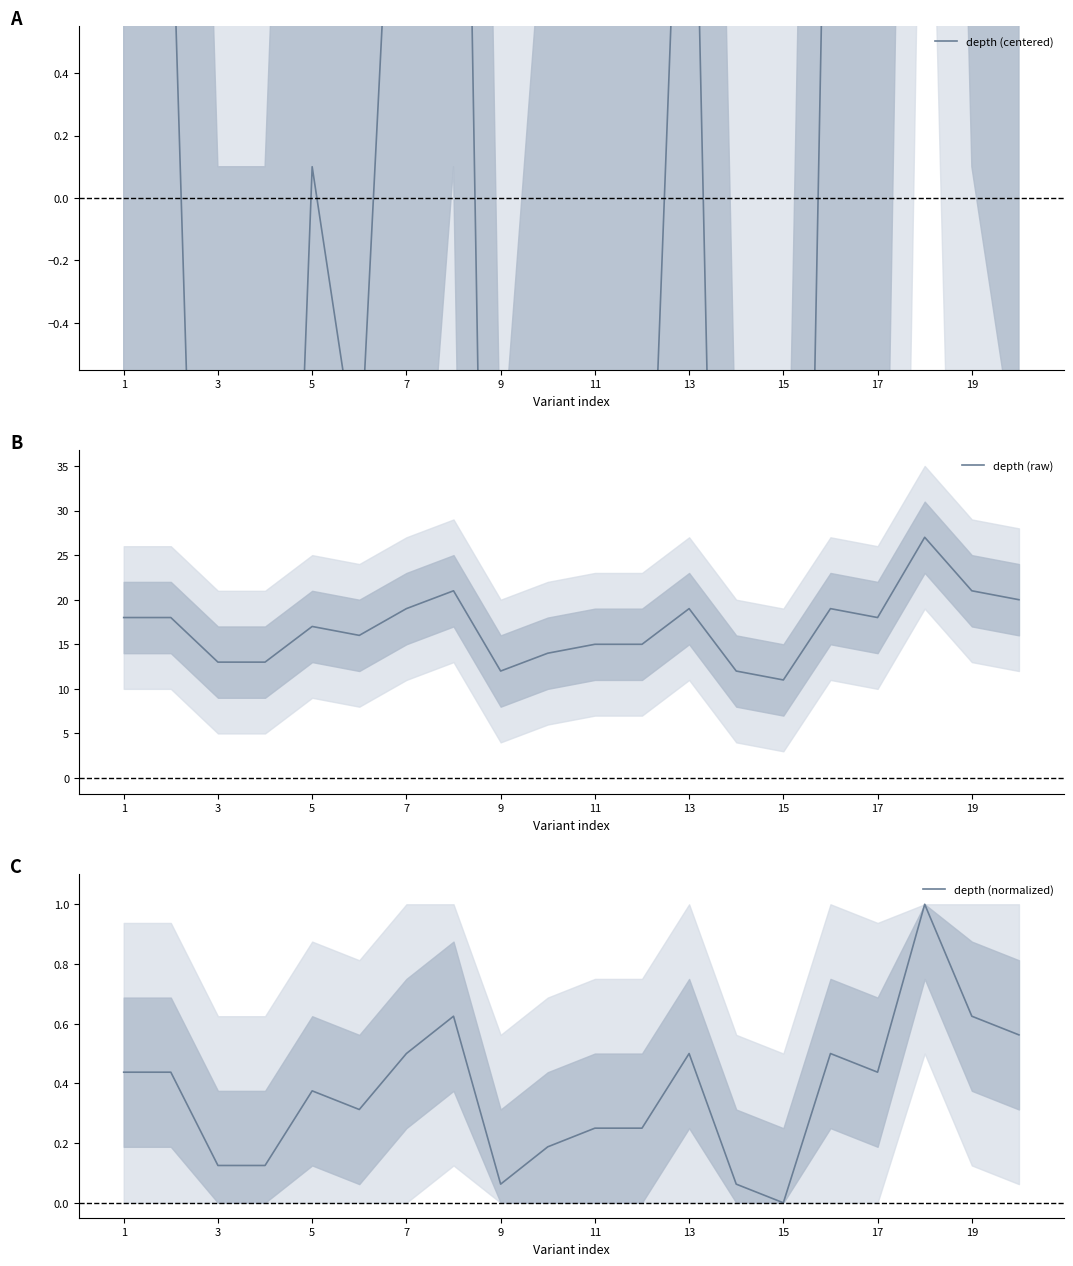

The value of depth (raw) at 11 is 15. True or false?

True